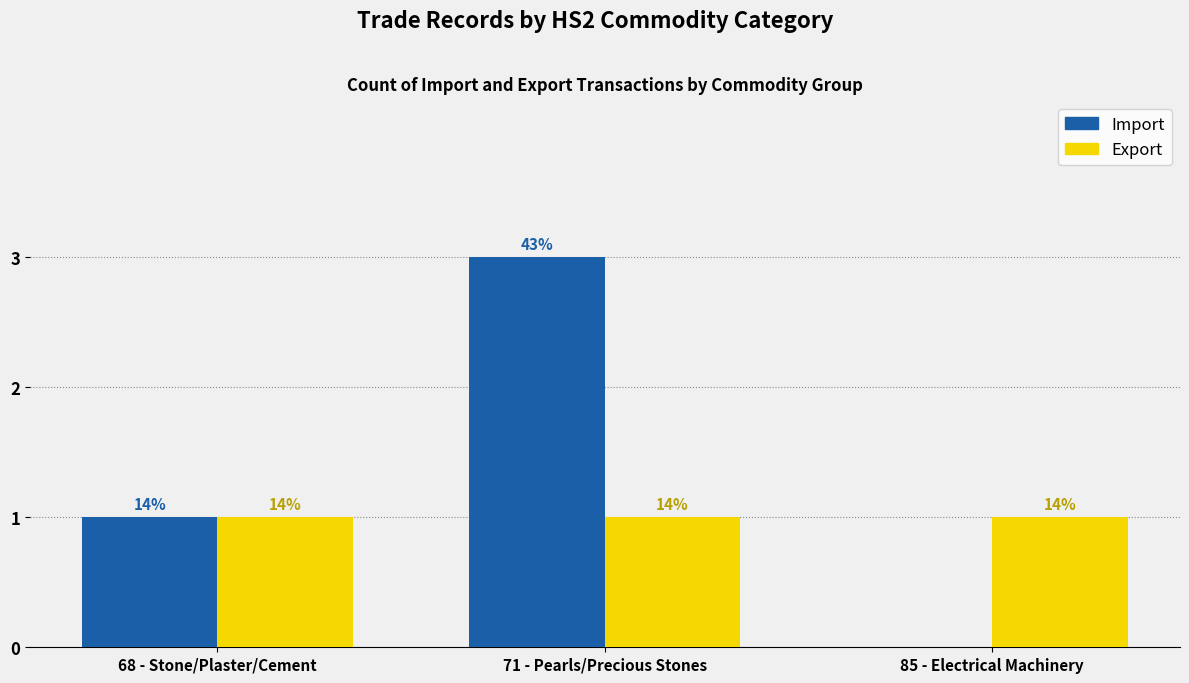

What are all the series names shown in the legend?

Import, Export